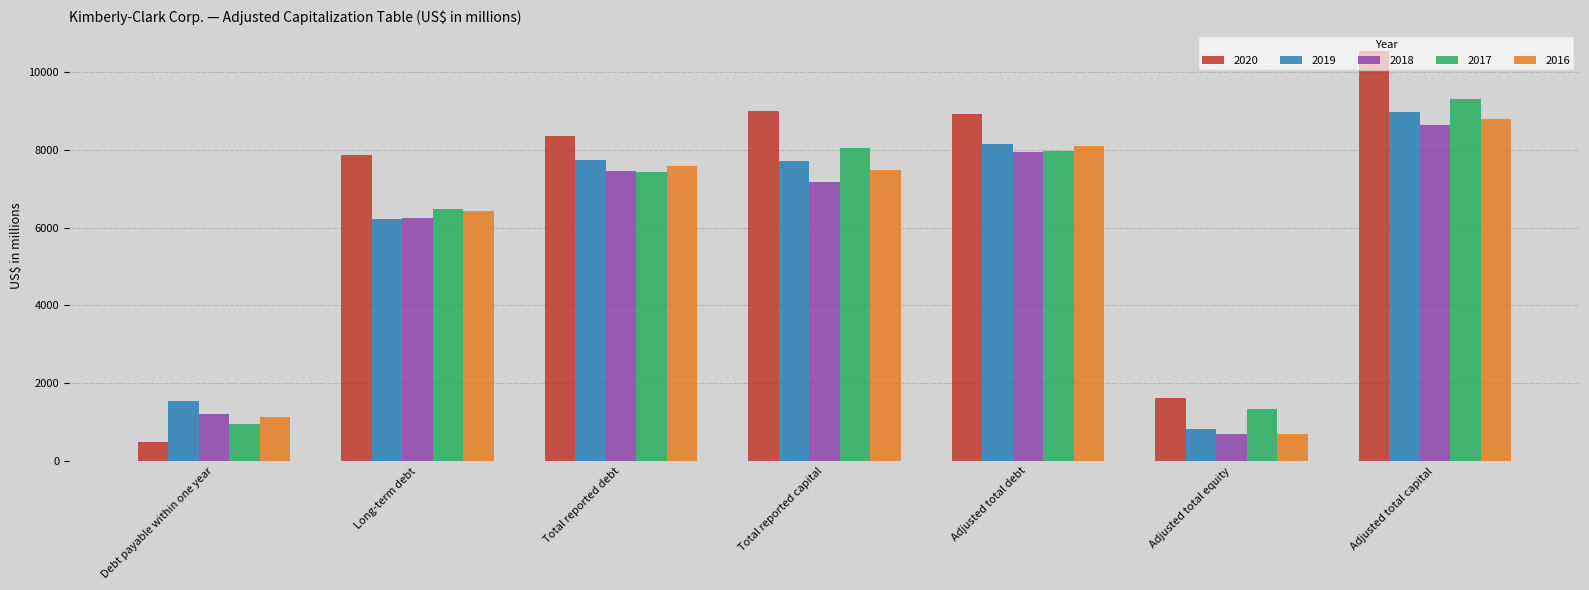

Which series has the largest range (max minus min)?

2020